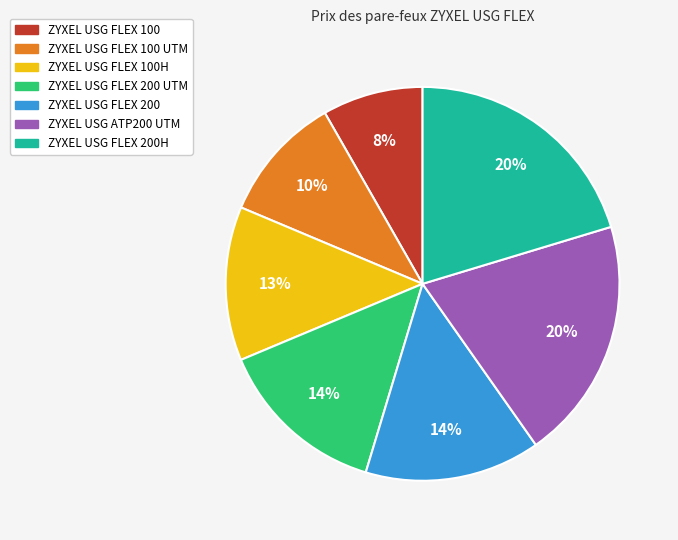

True or false: ZYXEL USG FLEX 200H accounts for 20% of the total.

True